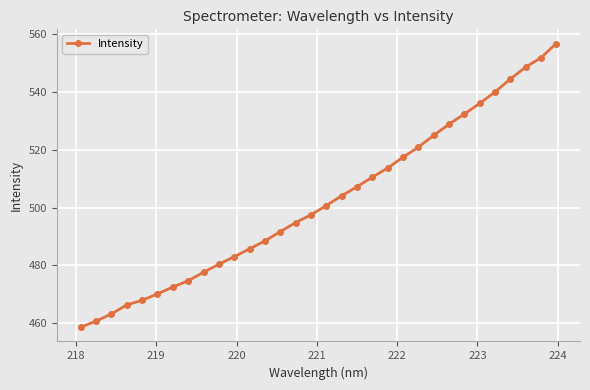

What is the difference between the maximum and minimum values?

98.3